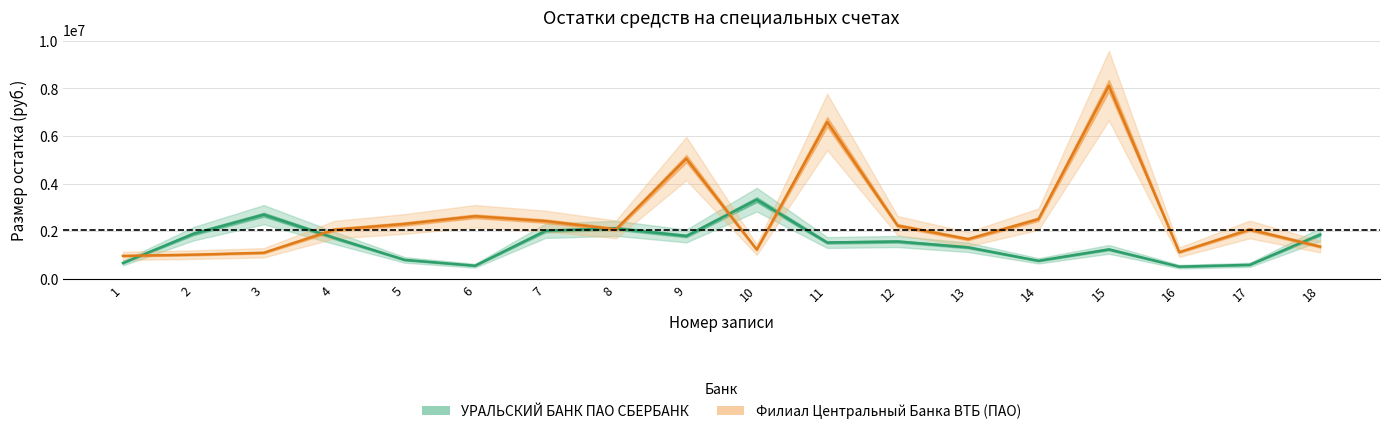

What is the minimum value shown in the chart?

502596.0